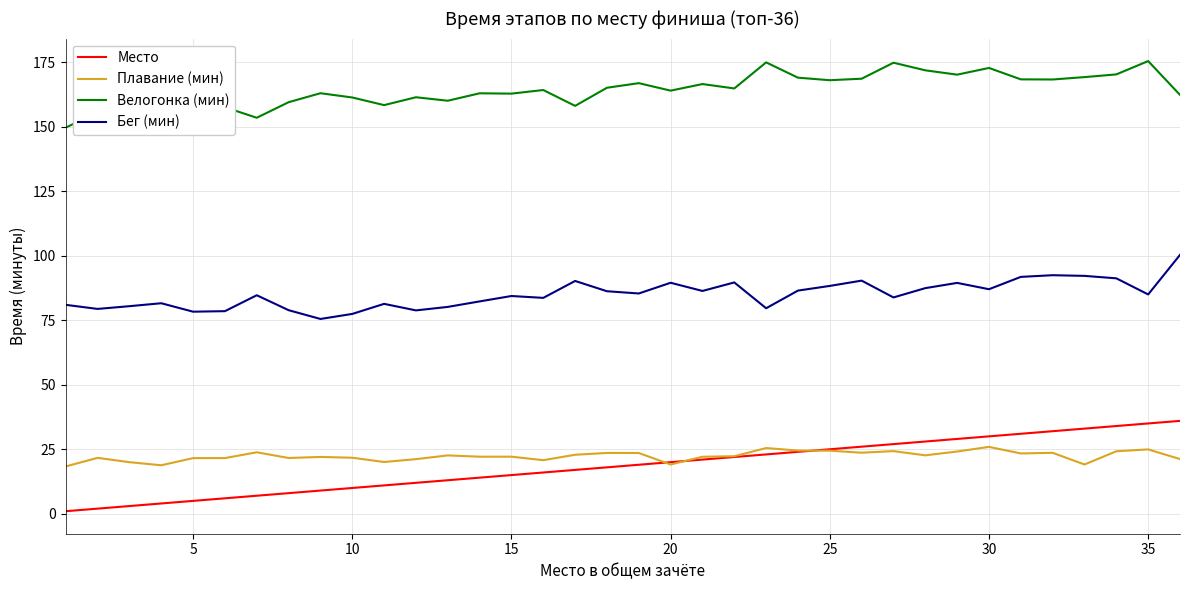

True or false: Велогонка (мин) and Бег (мин) intersect in this chart.

False